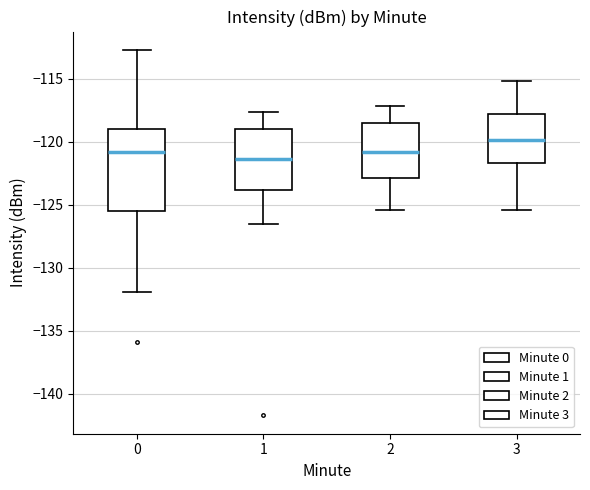

Where does the upper whisker of the box at x = 0 end on the y-axis? The values are not printed on the chart, so give them approximately, as read against the axis.

-112.5